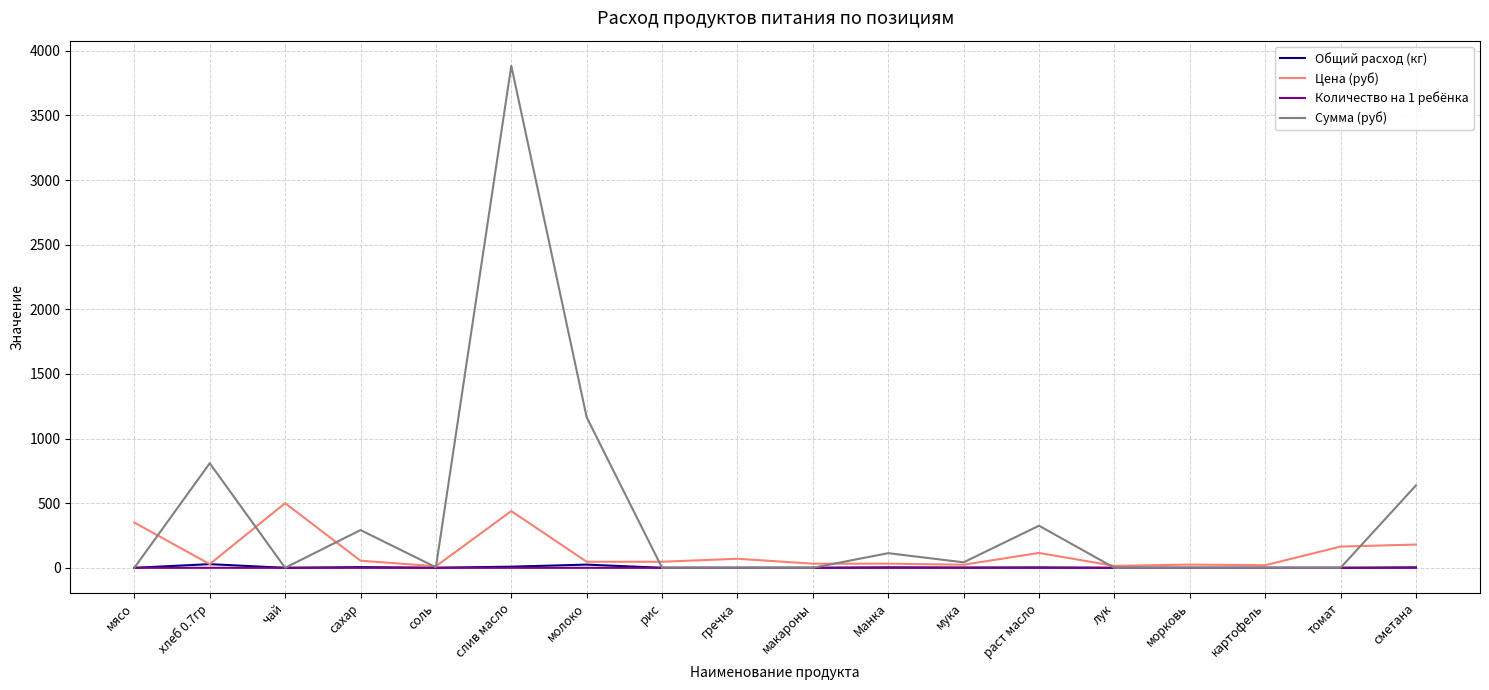

Which category has the highest value across all series?

слив масло